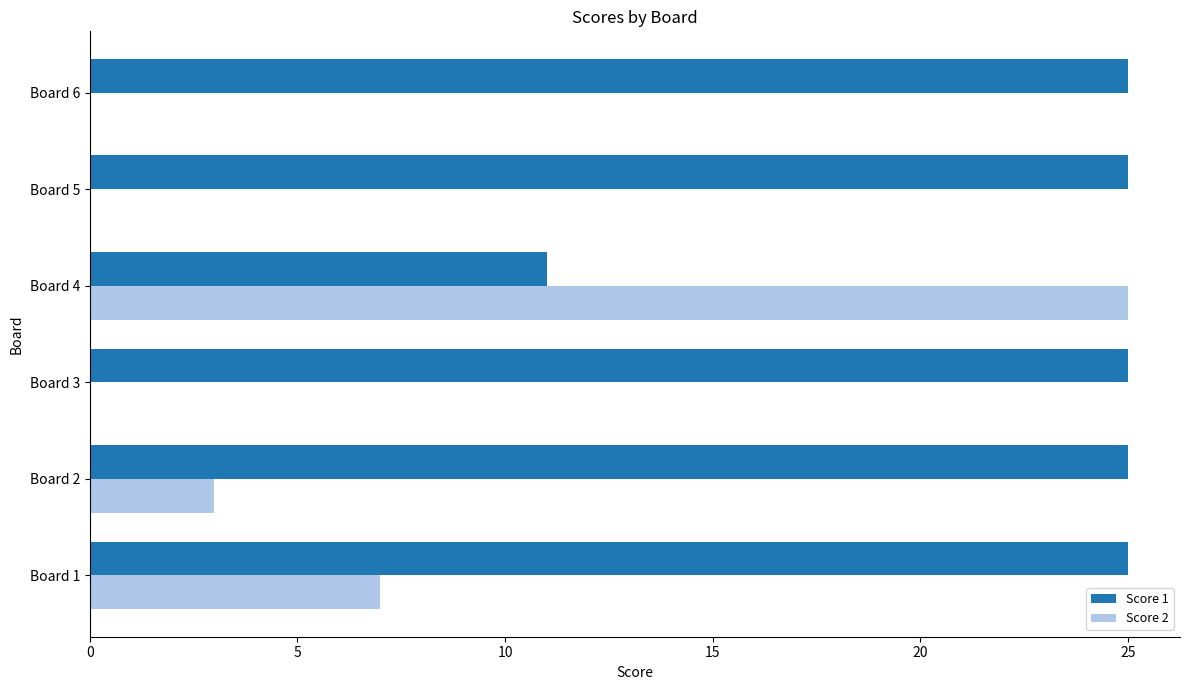

Is it true that Score 1 equals 43 at Board 6?

False